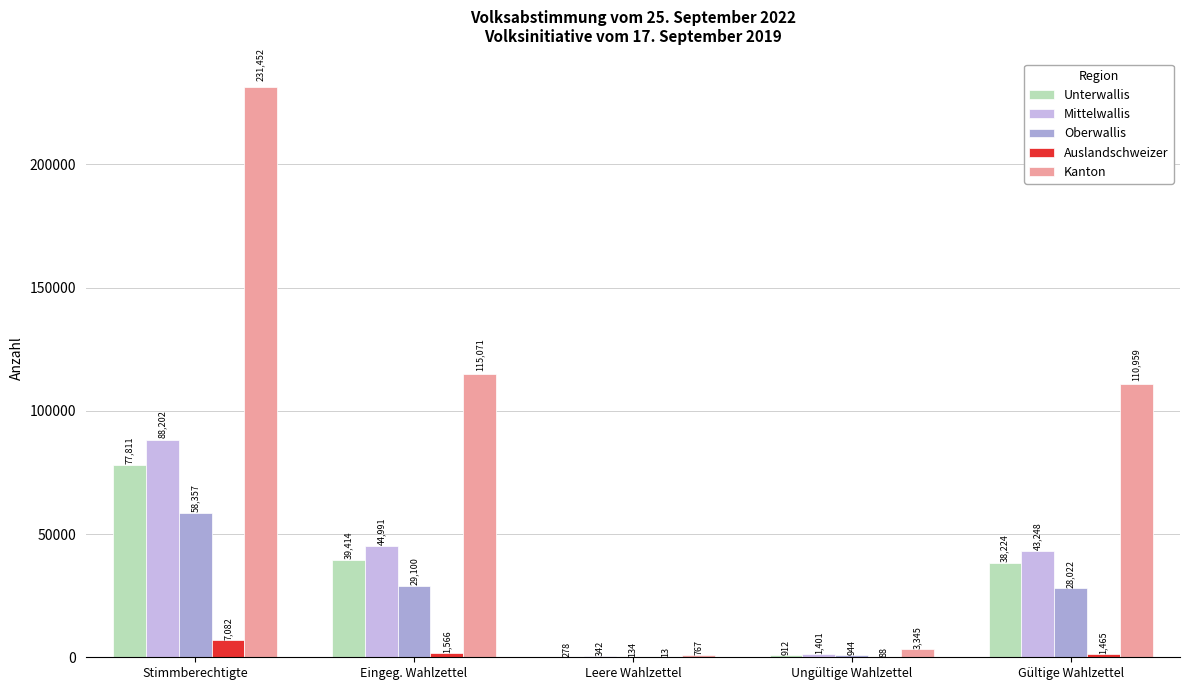

Reading right to left, list all the values displayed in this chart.

Unterwallis: Gültige Wahlzettel=38224	Ungültige Wahlzettel=912	Leere Wahlzettel=278	Eingeg. Wahlzettel=39414	Stimmberechtigte=77811
Mittelwallis: Gültige Wahlzettel=43248	Ungültige Wahlzettel=1401	Leere Wahlzettel=342	Eingeg. Wahlzettel=44991	Stimmberechtigte=88202
Oberwallis: Gültige Wahlzettel=28022	Ungültige Wahlzettel=944	Leere Wahlzettel=134	Eingeg. Wahlzettel=29100	Stimmberechtigte=58357
Auslandschweizer: Gültige Wahlzettel=1465	Ungültige Wahlzettel=88	Leere Wahlzettel=13	Eingeg. Wahlzettel=1566	Stimmberechtigte=7082
Kanton: Gültige Wahlzettel=110959	Ungültige Wahlzettel=3345	Leere Wahlzettel=767	Eingeg. Wahlzettel=115071	Stimmberechtigte=231452